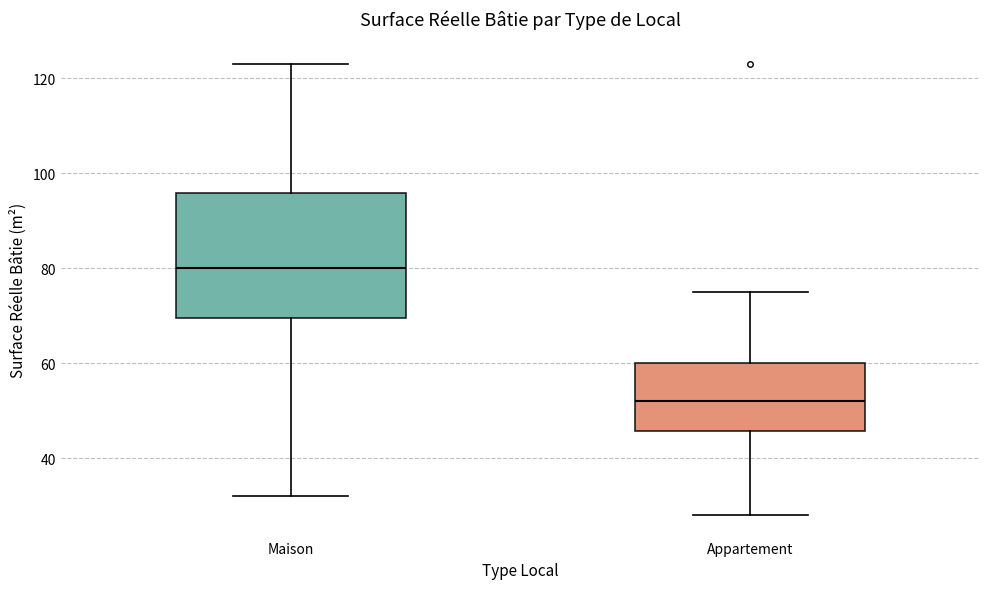

Reading left to right, transcribe this box plot: for each box, give where its median line is, the range the box spans, and where its two whiskers end, as read against the y-axis. The values are not printed on the chart, so give them approximately, as read against the axis.

Maison: median 80, box 70 to 96, whiskers 32 to 124
Appartement: median 52, box 46 to 60, whiskers 28 to 76